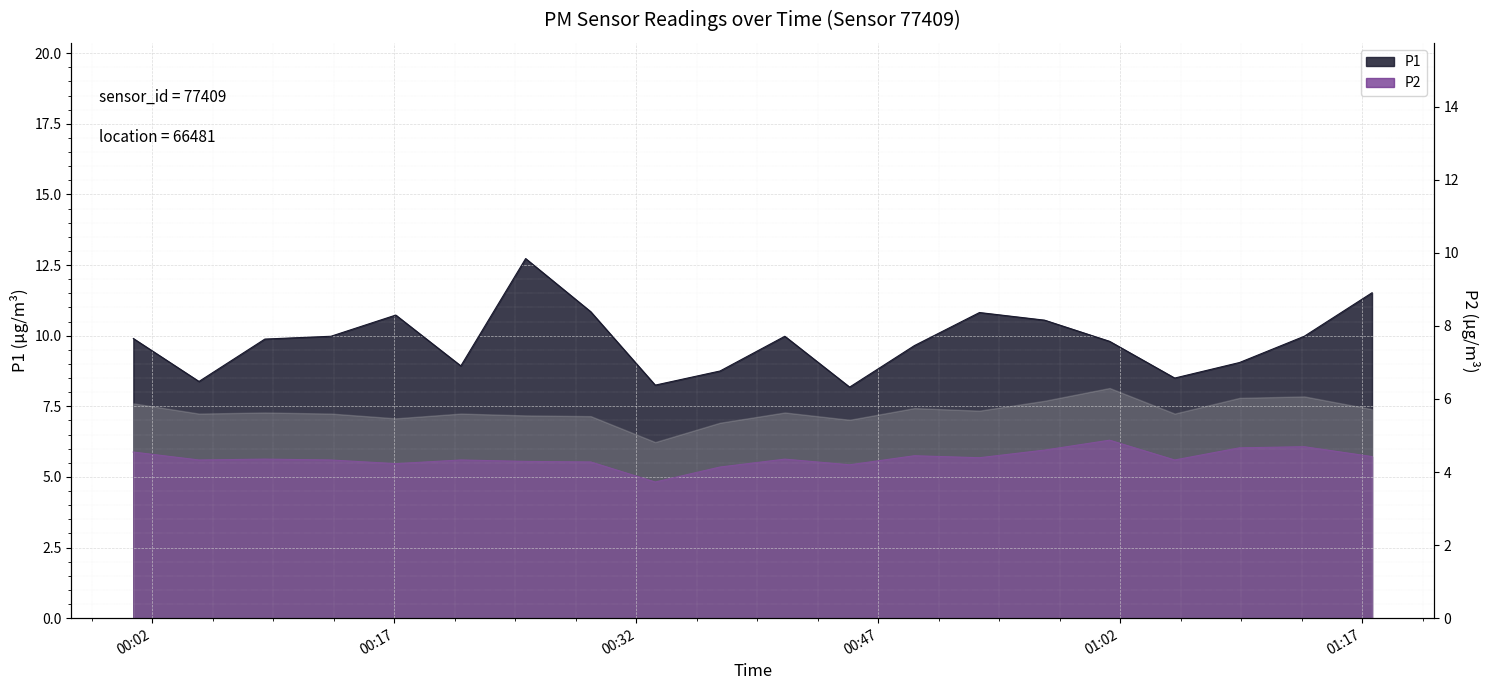

Is it true that P2 equals 5.5 at 00:17?

True